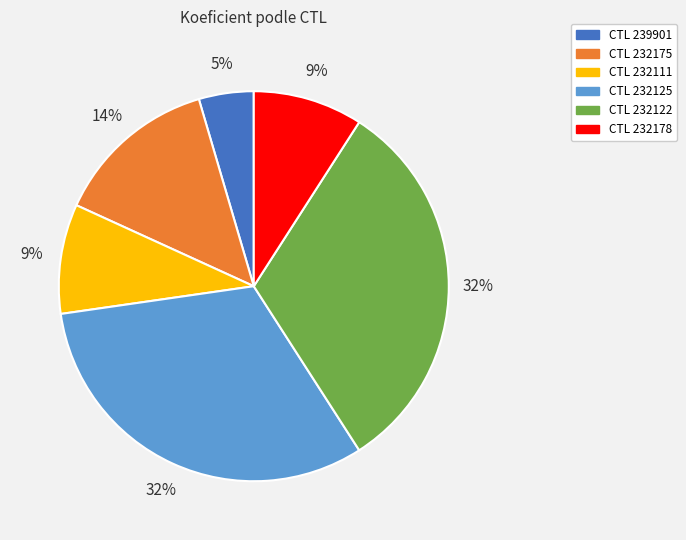

Does any single category account for the majority?

No